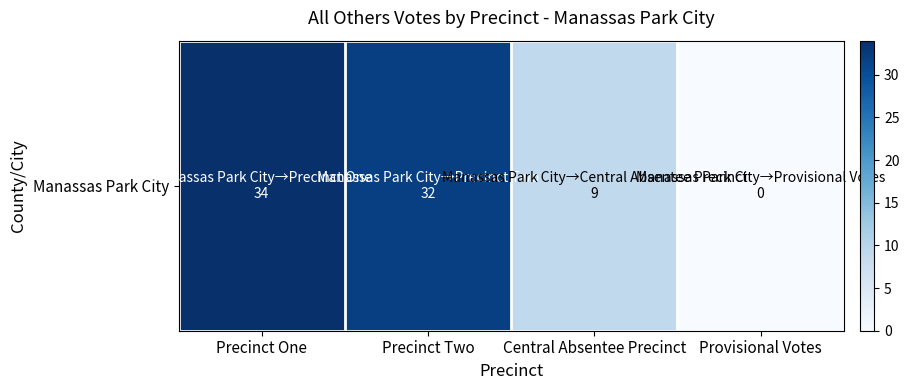

Is it true that the value at Precinct One is 23?

False